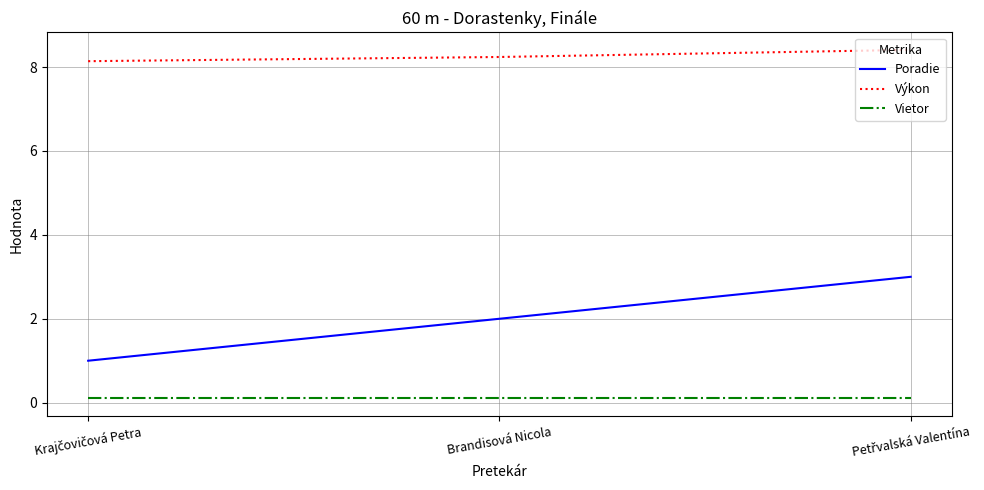

Count the Výkon values in the range 8 to 9.

3